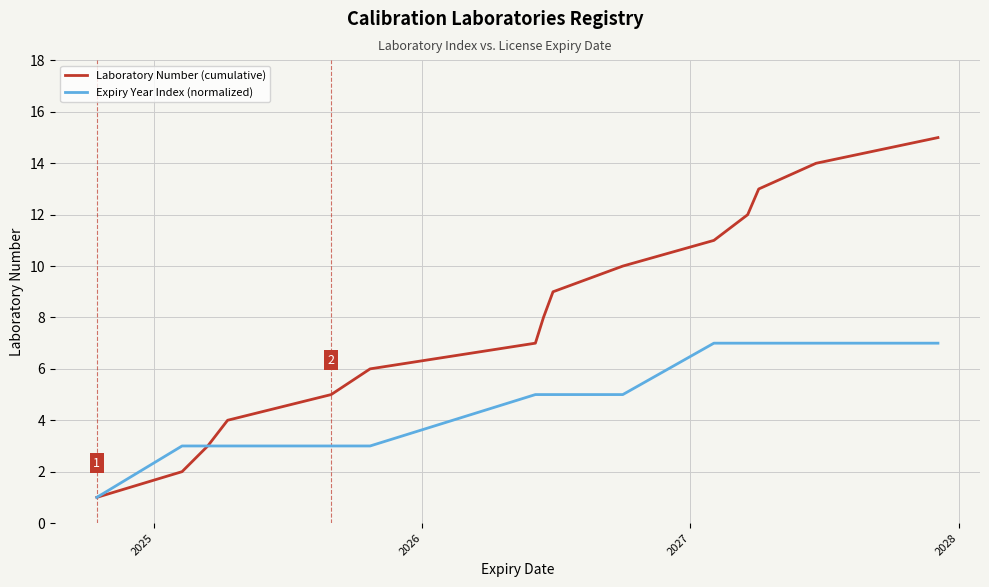

What is the highest value of the Expiry Year Index (normalized) series?

7